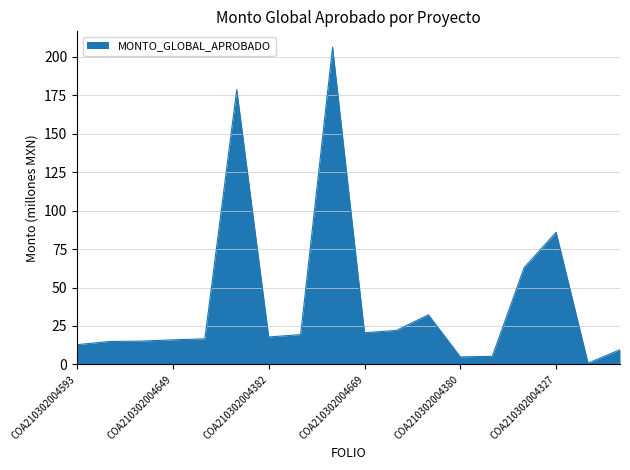

How many lines are shown in the chart?

1